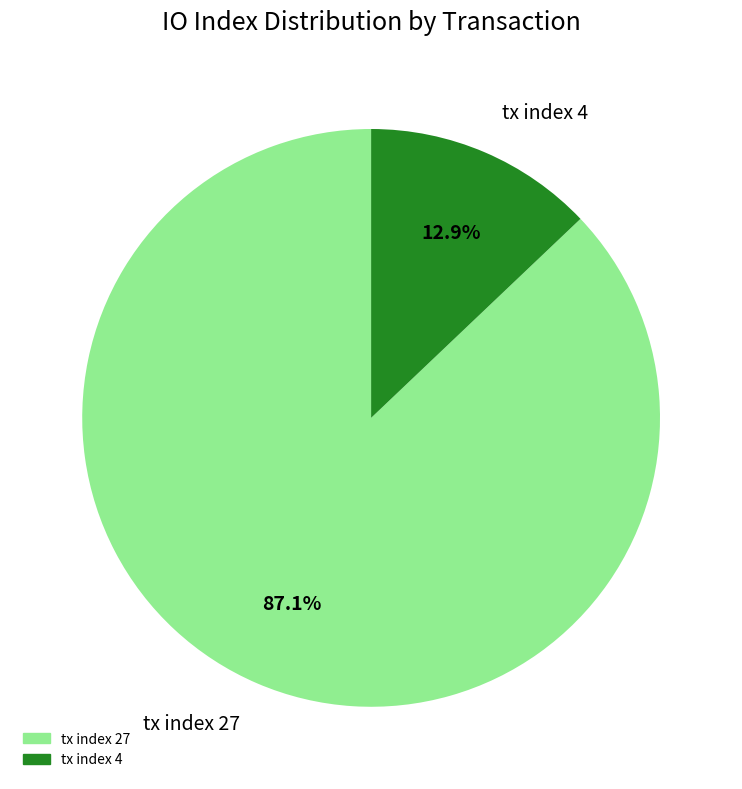

Is there any slice that represents more than half of the pie?

Yes